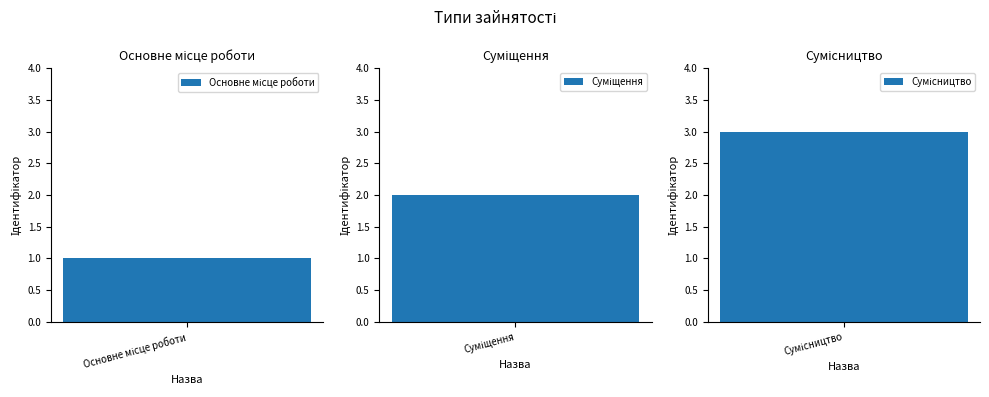

What is the label of the 2nd bar from the left?

Суміщення